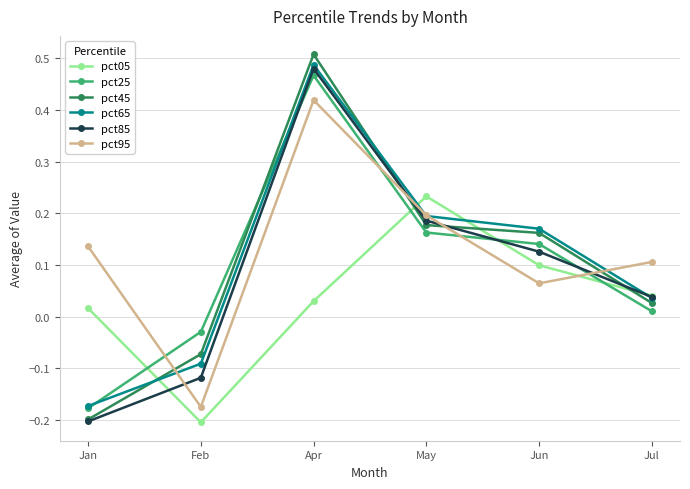

How many data points does each series have?

6